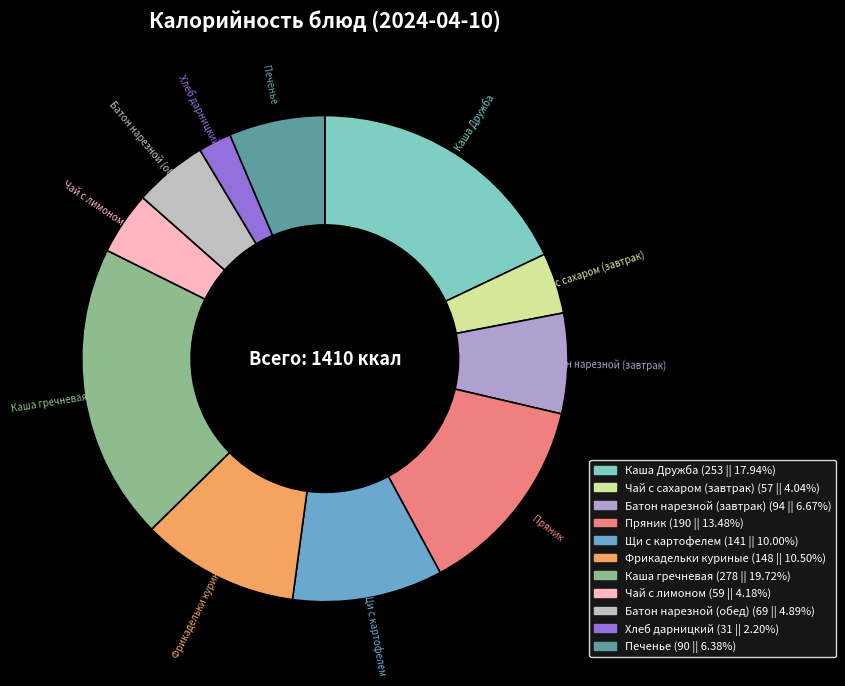

Is the sum of Чай с сахаром (завтрак) and Чай с лимоном greater than half?

No